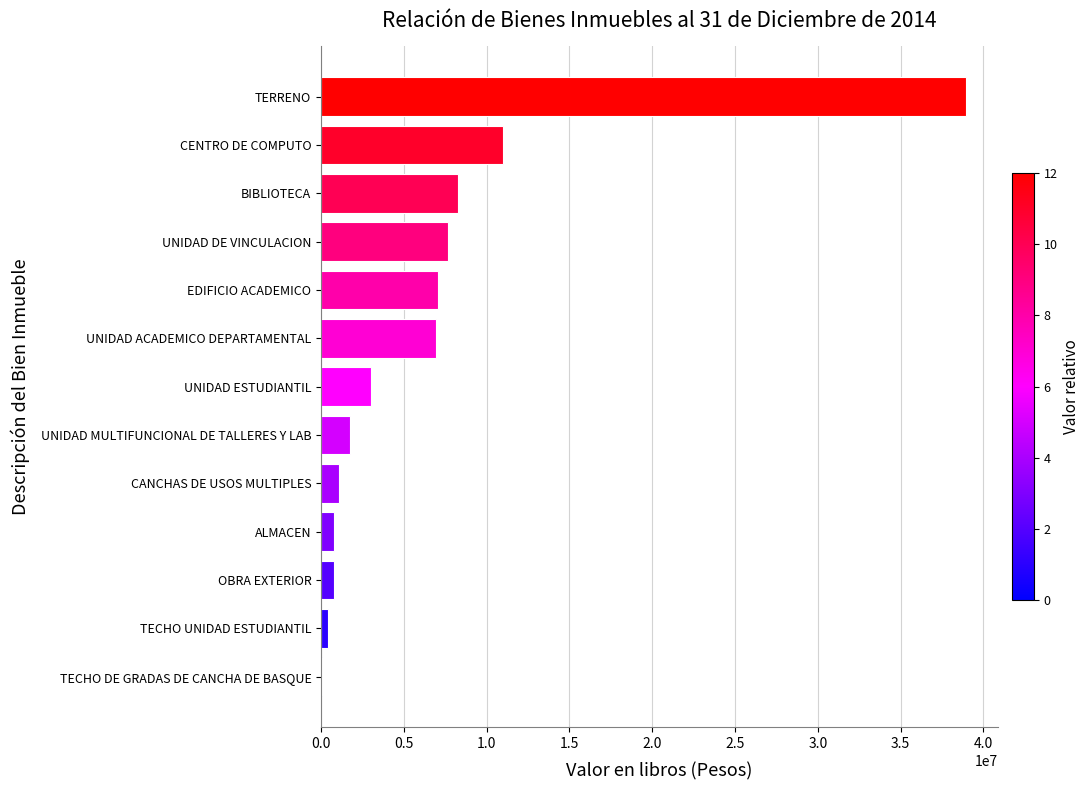

At which category does the chart reach its peak across all series?

TERRENO